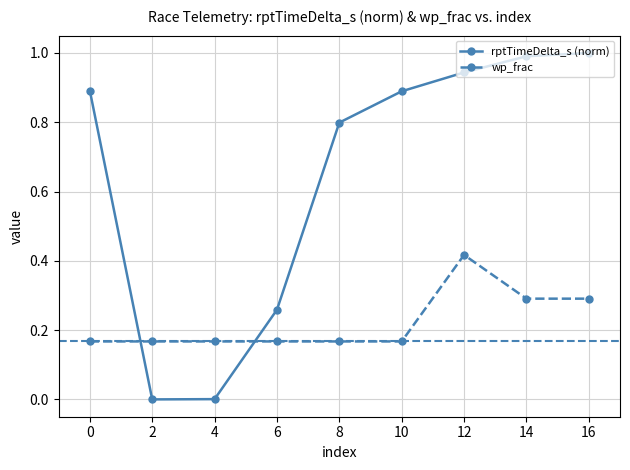

What are all the series names shown in the legend?

rptTimeDelta_s (norm), wp_frac